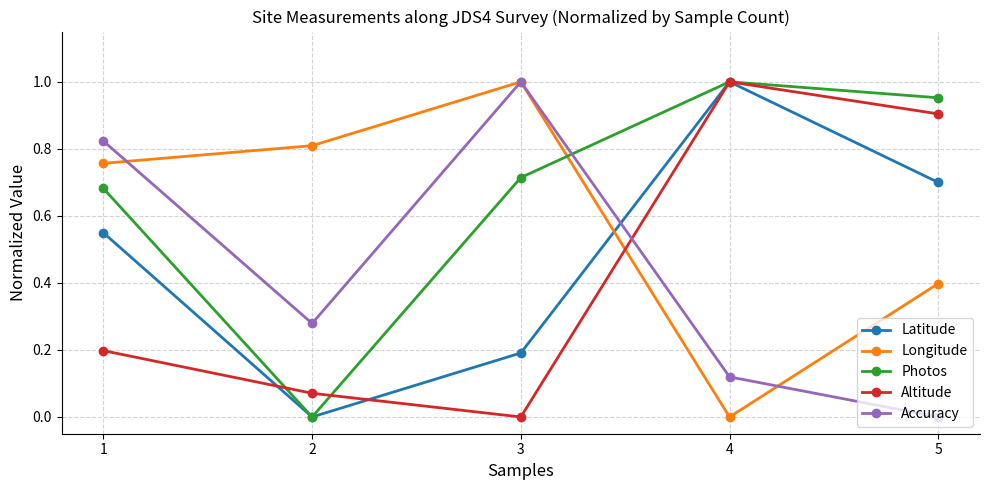

True or false: Latitude has a value of 0.7 at 5.

True